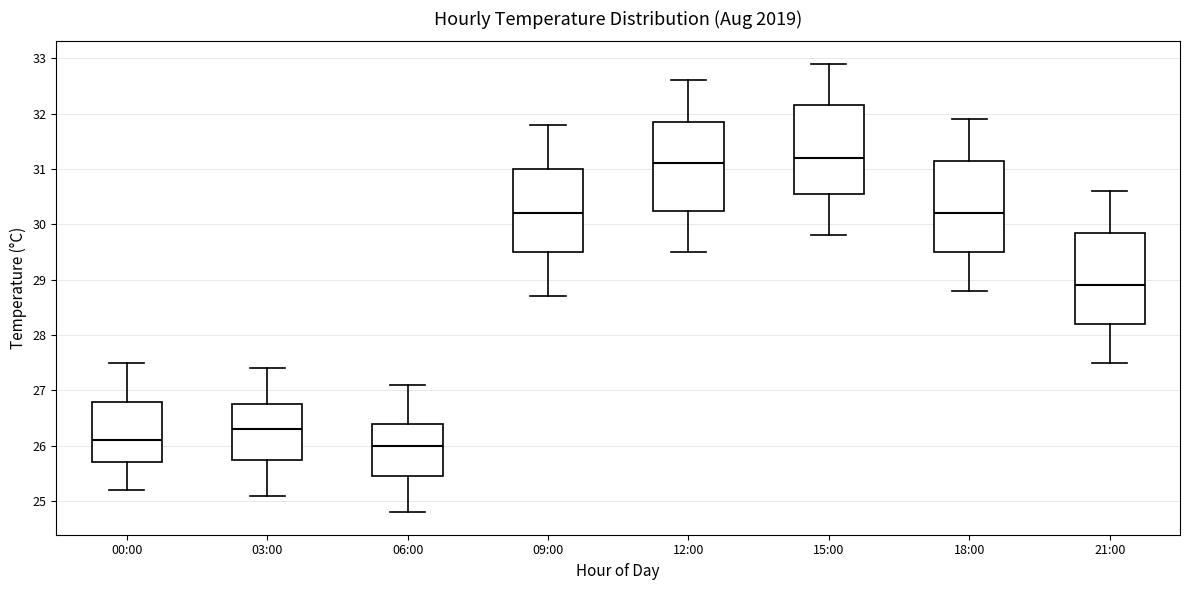

Reading left to right, transcribe this box plot: for each box, give where its median line is, the range the box spans, and where its two whiskers end, as read against the y-axis. The values are not printed on the chart, so give them approximately, as read against the axis.

00:00: median 26.1, box 25.7 to 26.8, whiskers 25.2 to 27.5
03:00: median 26.3, box 25.8 to 26.8, whiskers 25.1 to 27.4
06:00: median 26.0, box 25.5 to 26.4, whiskers 24.8 to 27.1
09:00: median 30.2, box 29.5 to 31.0, whiskers 28.7 to 31.8
12:00: median 31.1, box 30.3 to 31.9, whiskers 29.5 to 32.6
15:00: median 31.2, box 30.6 to 32.2, whiskers 29.8 to 32.9
18:00: median 30.2, box 29.5 to 31.2, whiskers 28.8 to 31.9
21:00: median 28.9, box 28.2 to 29.9, whiskers 27.5 to 30.6